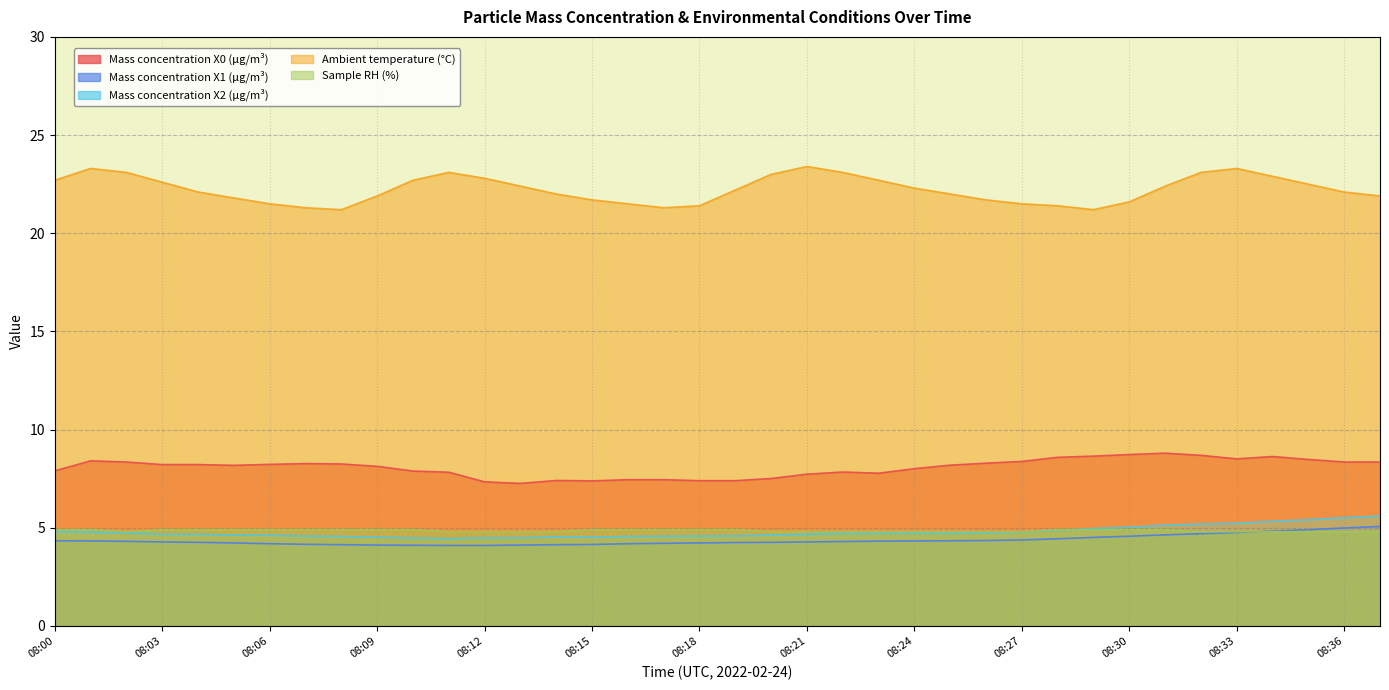

Which series has the largest total across all categories?

Ambient temperature (°C)